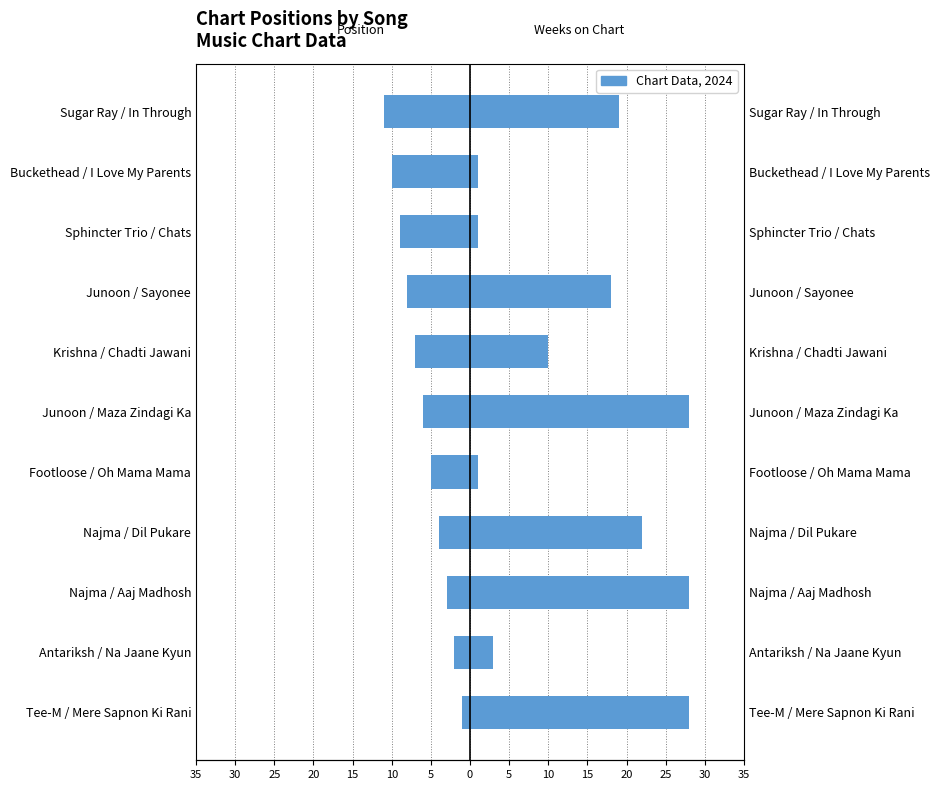

What is the difference between the highest and lowest values at Junoon / Maza Zindagi Ka?

34